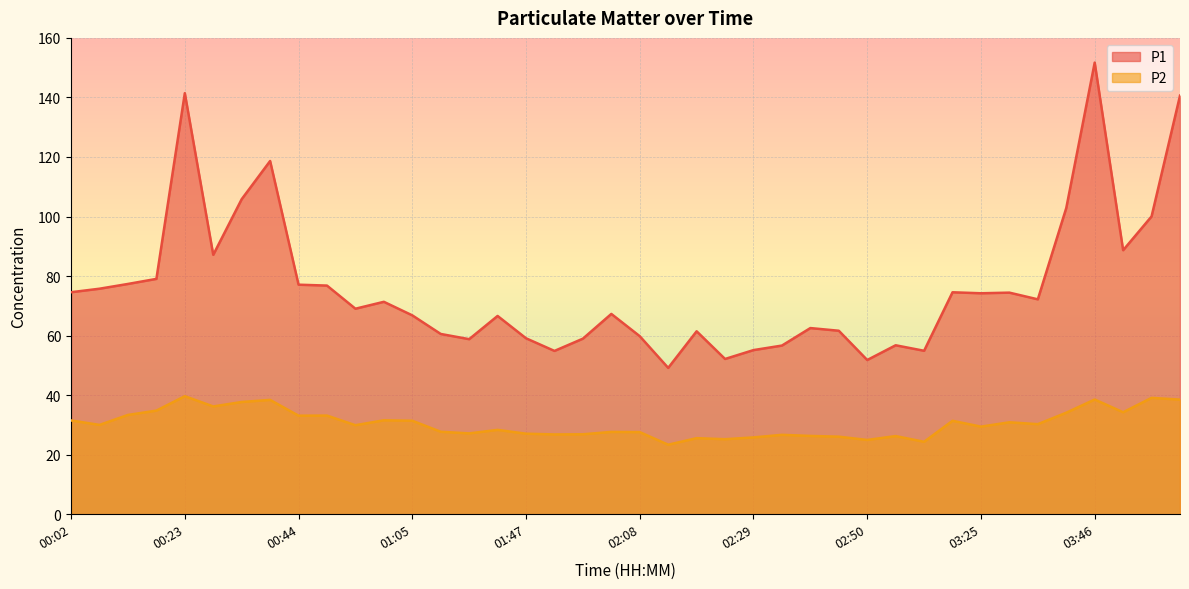

Which category has the lowest value across all series?

02:13